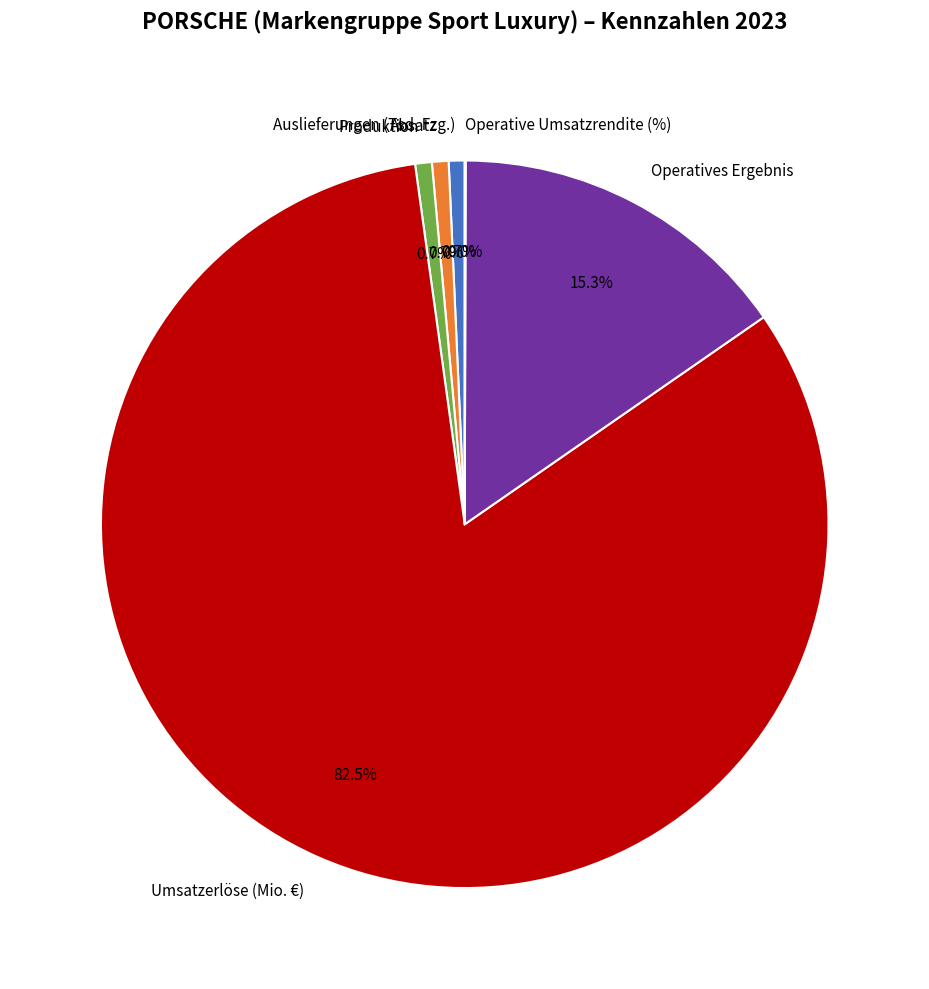

What is the largest slice in the pie chart?

Umsatzerlöse (Mio. €)